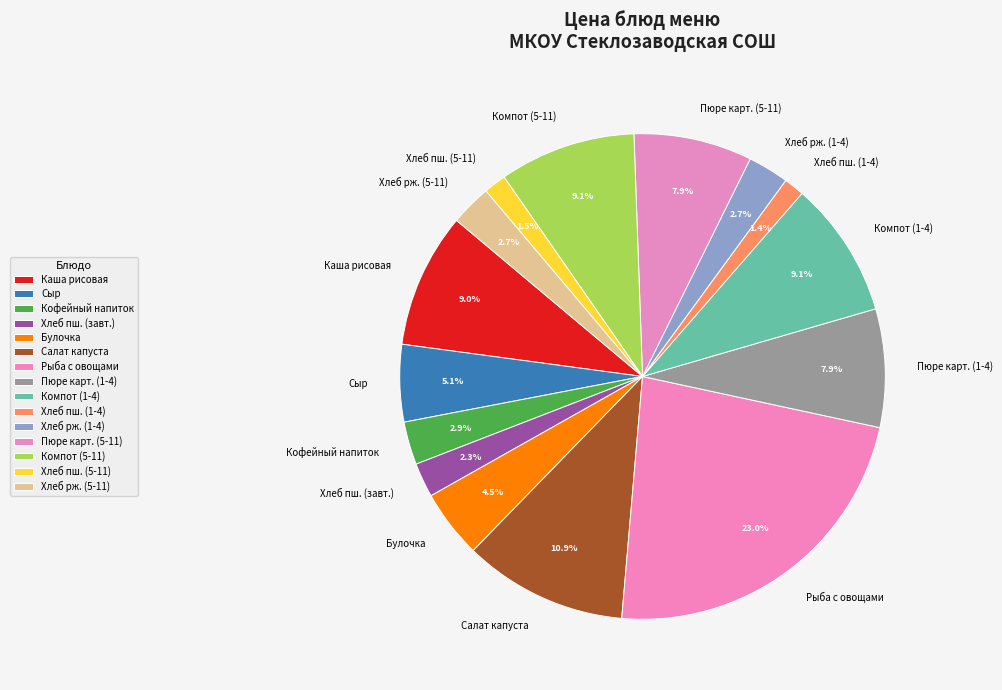

To the nearest percent, what is the difference between the largest and smallest slice percentages?

22%